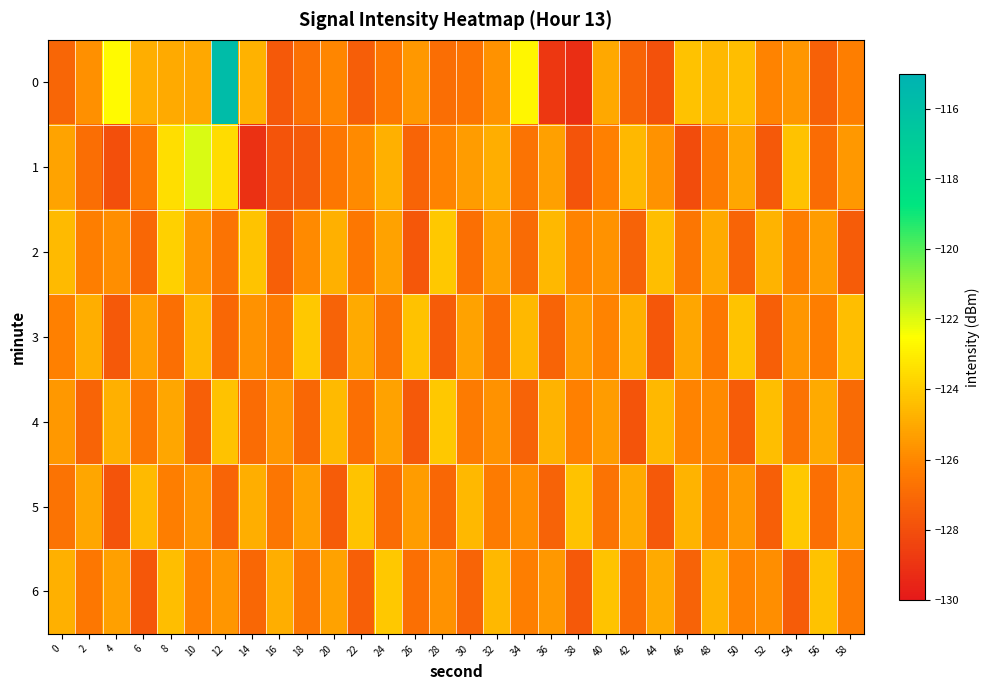

How many data points does each series have?

30